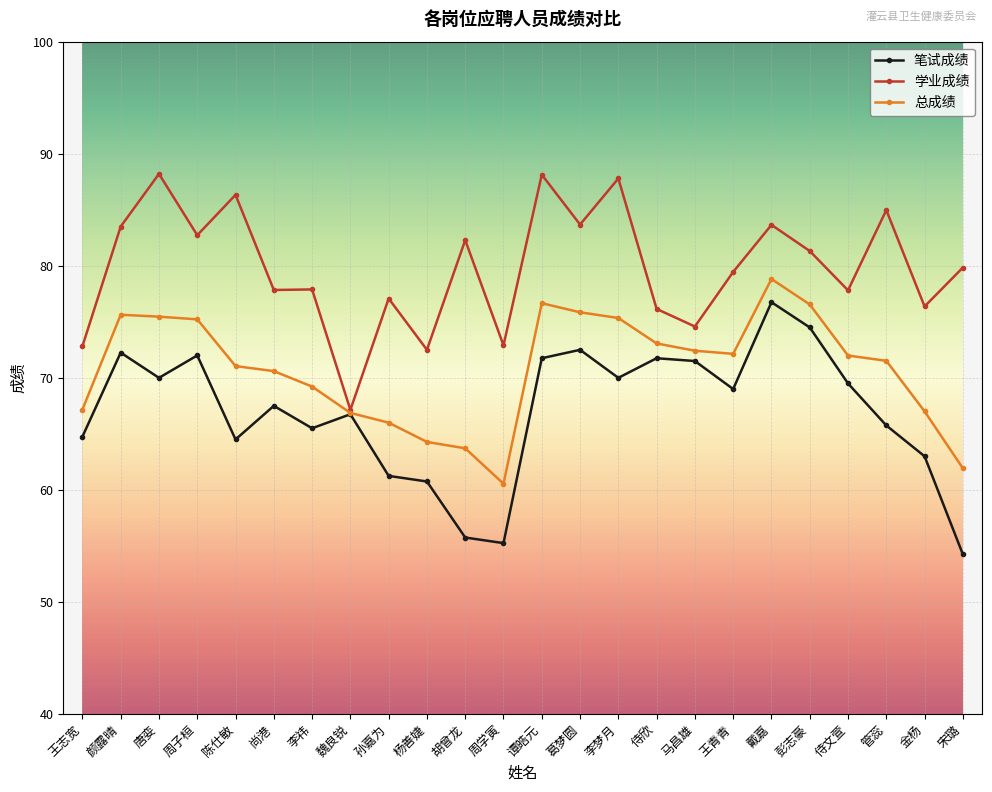

What is the difference between the second highest and second lowest values in the 总成绩 series?

14.7